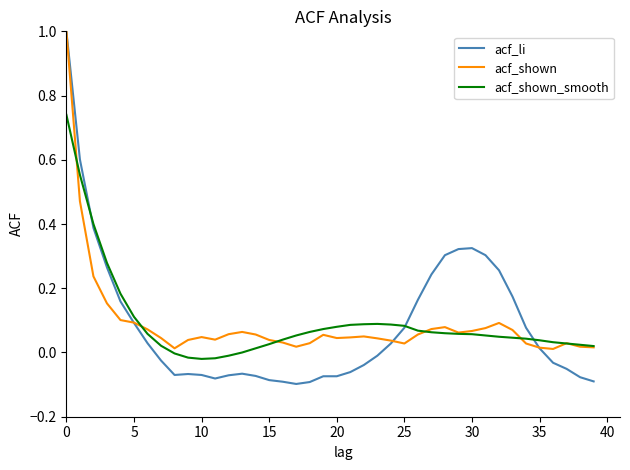

In acf_shown, how many points are higher than both neighbors (excluding endpoints)?

7